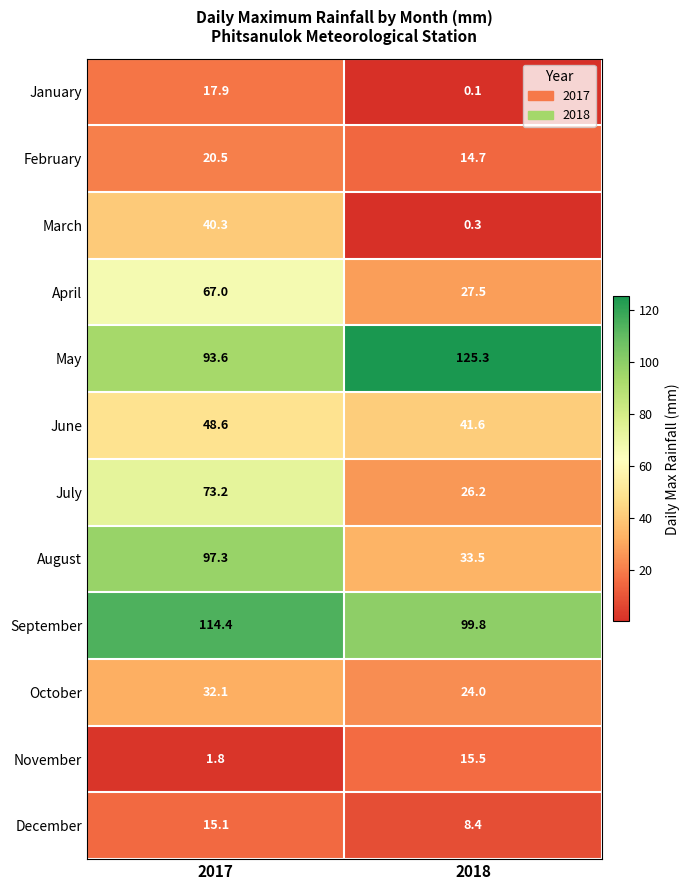

Where is November nearest to the value 8?

2017